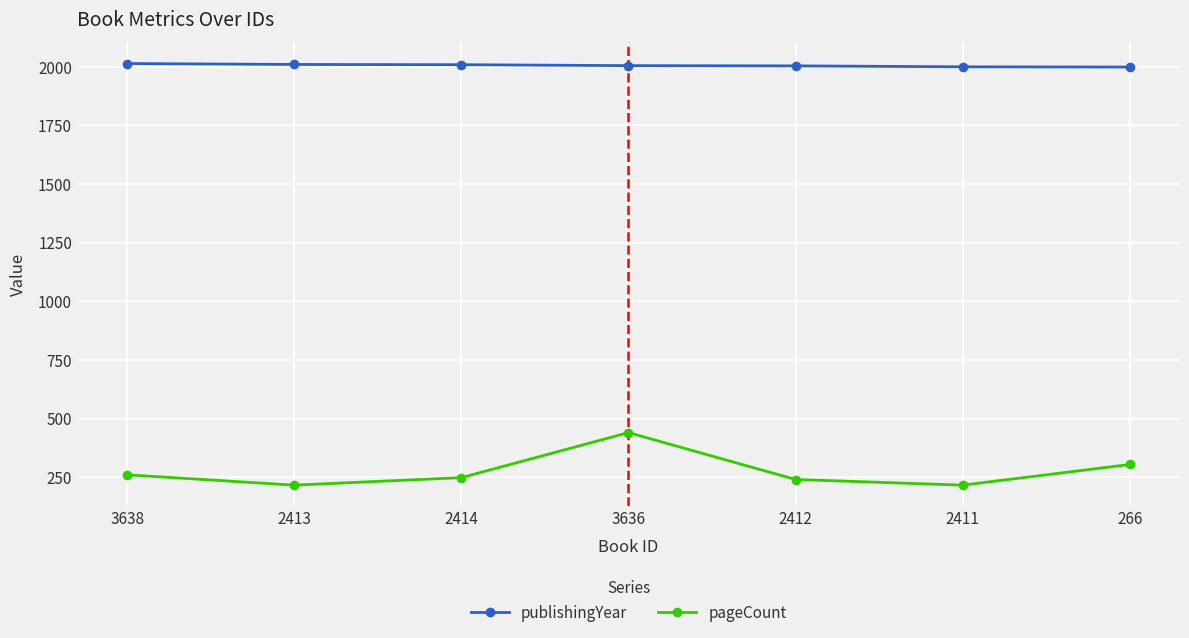

Does the chart have visible grid lines?

Yes